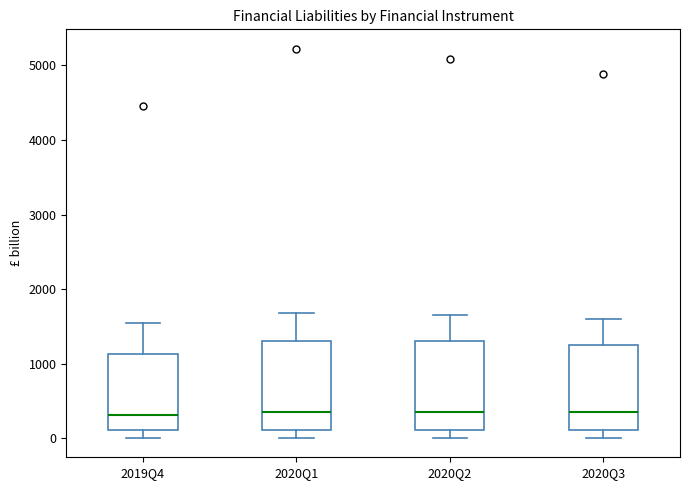

Reading left to right, read every box against the y-axis: the position of its median line, the range the box covers, and the ends of its whiskers. The values are not printed on the chart, so give them approximately, as read against the axis.

2019Q4: median 300, box 100 to 1100, whiskers 0 to 1600
2020Q1: median 400, box 100 to 1300, whiskers 0 to 1700
2020Q2: median 300, box 100 to 1300, whiskers 0 to 1700
2020Q3: median 400, box 100 to 1200, whiskers 0 to 1600